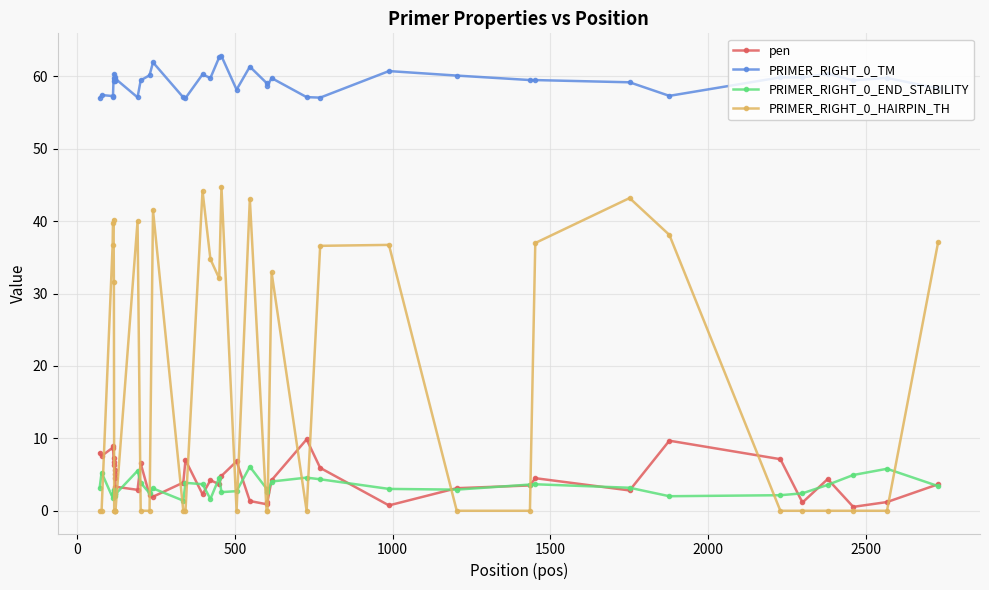

At how many categories does at least one series exceed 50?

40